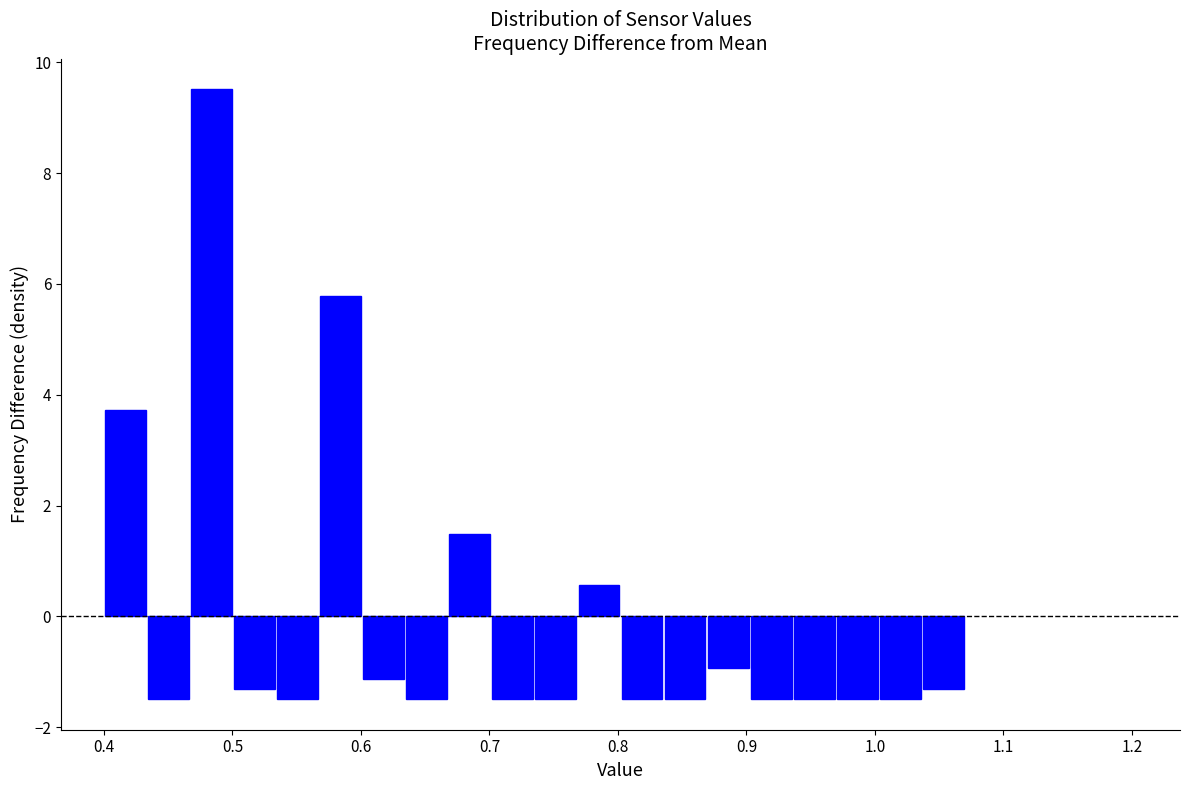

Read against the x-axis, roughly where is the centre of the tallest bar?

0.48